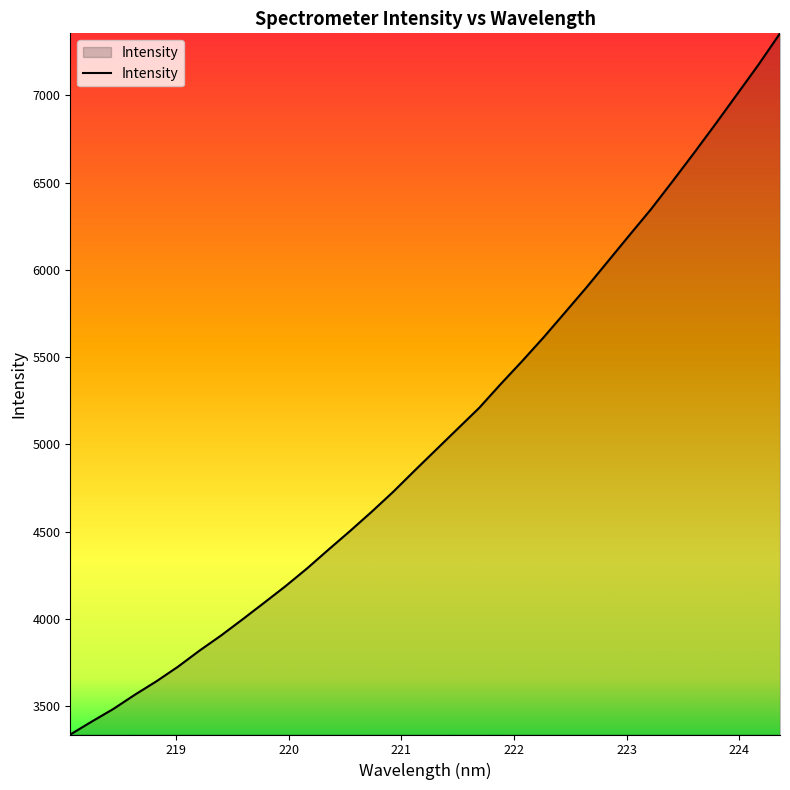

What is the smallest value displayed?

3338.1